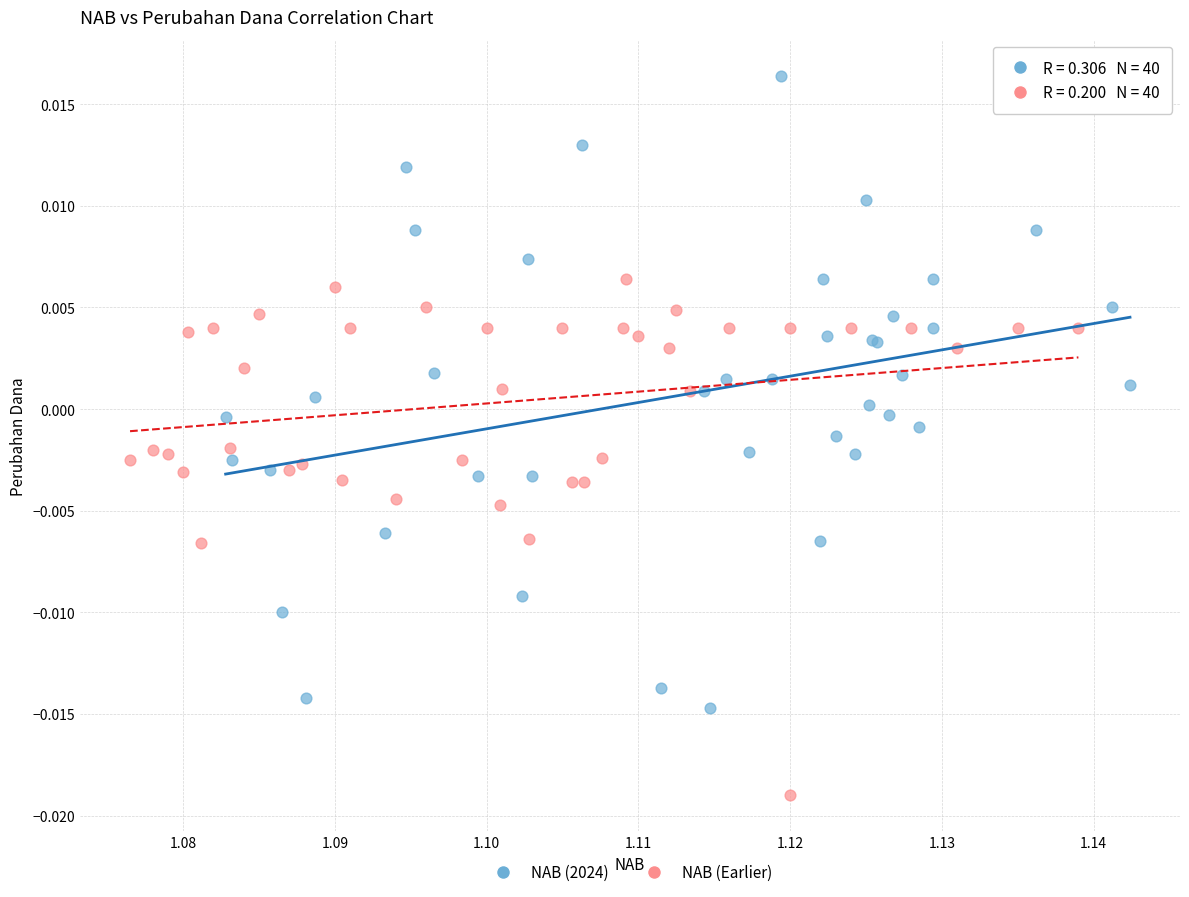

What are all the series names shown in the legend?

NAB (2024), NAB (Earlier)